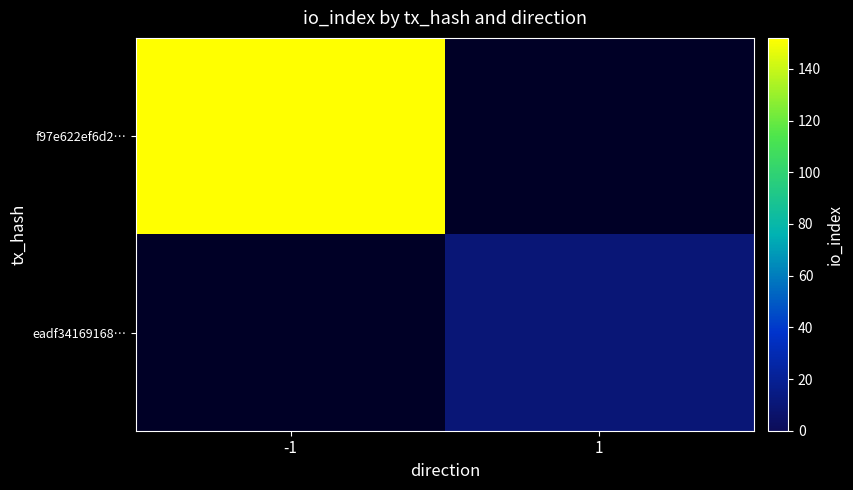

Between -1 and 1, which series saw the biggest shift?

f97e622ef6d2…